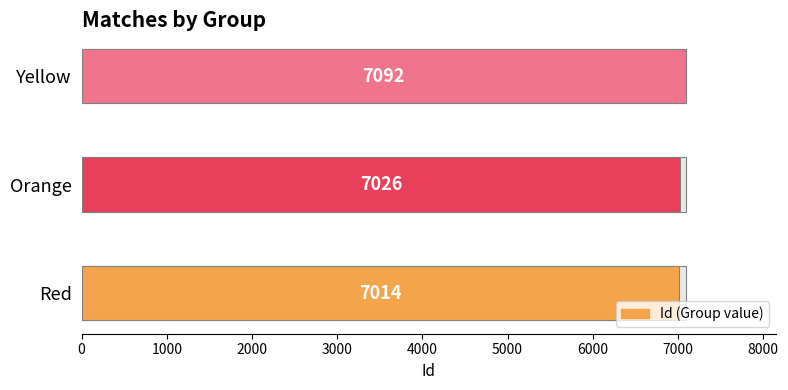

True or false: the data shows 2459 at Yellow.

False